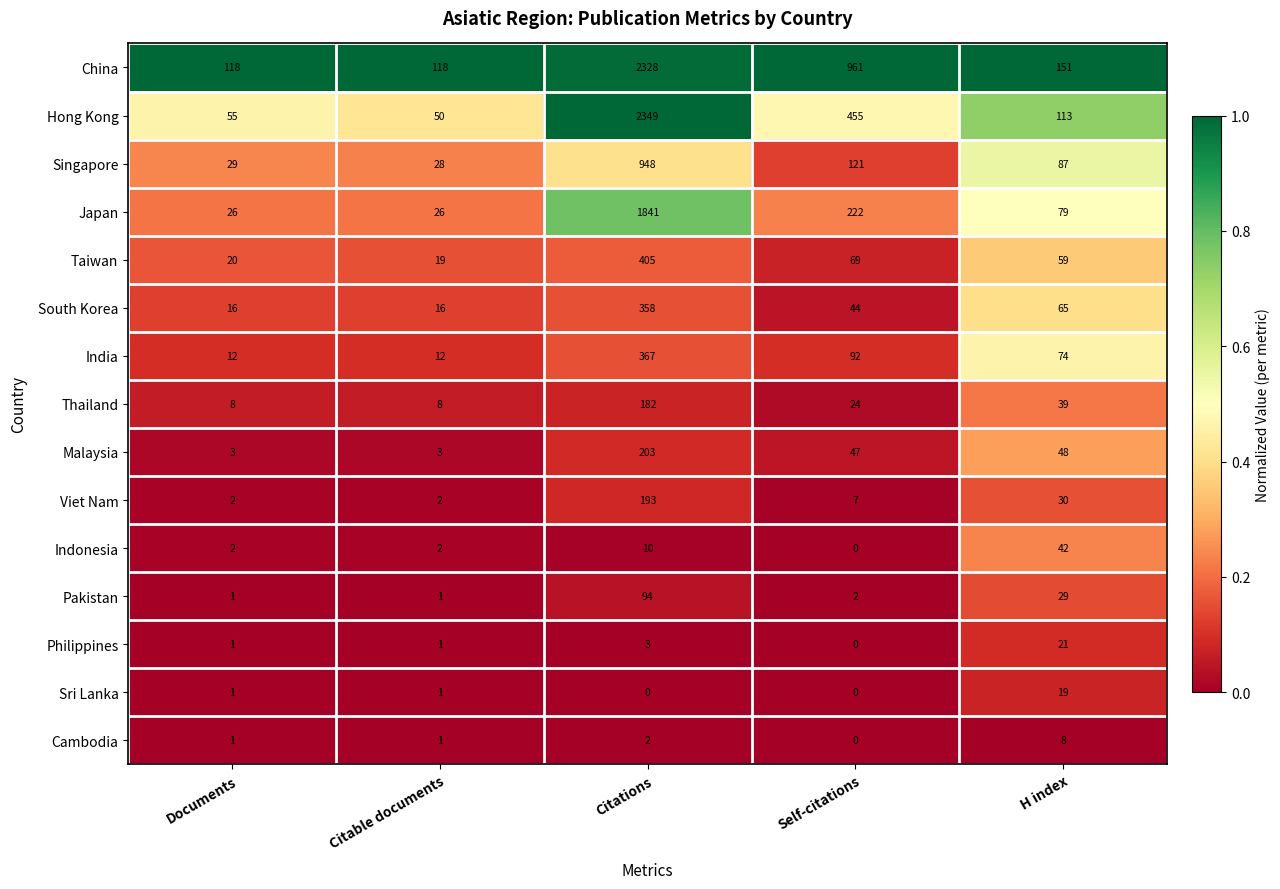

At which category is the sum across all series the highest?

Citations